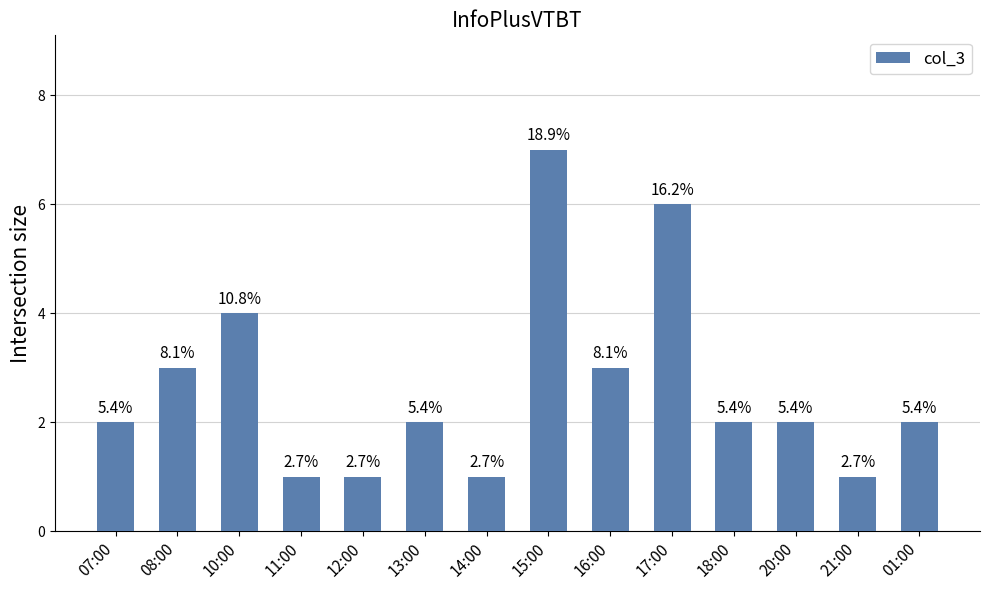

Reading right to left, list all the values displayed in this chart.

2	1	2	2	6	3	7	1	2	1	1	4	3	2